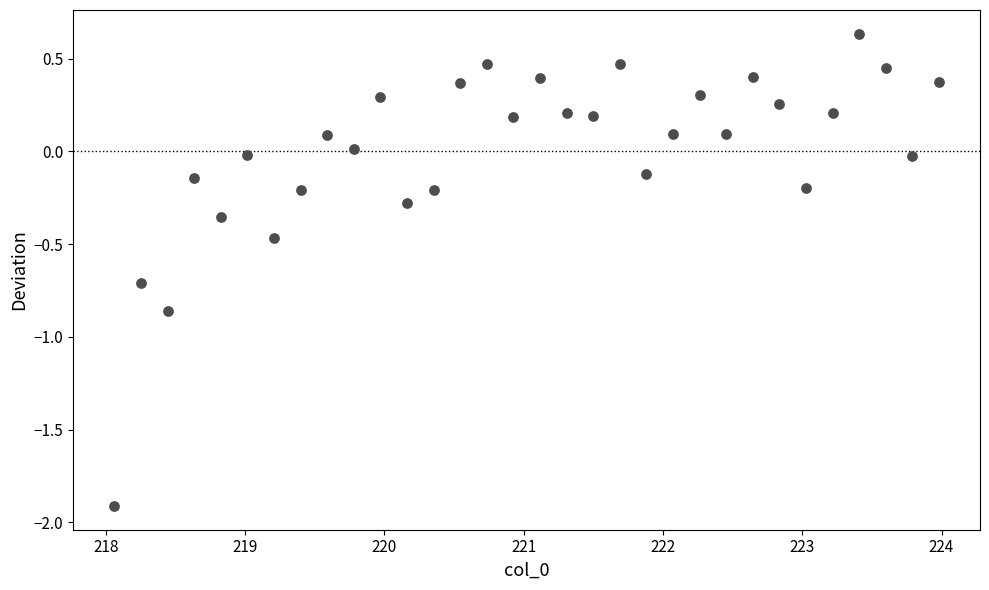

What is the range of Y values (max minus min)?

2.5